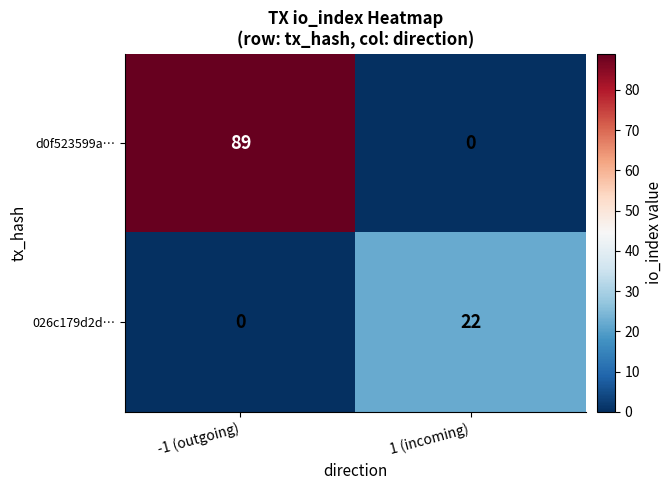

Reading right to left, transcribe all the data shown in this chart.

d0f523599a…: 0	89
026c179d2d…: 22	0